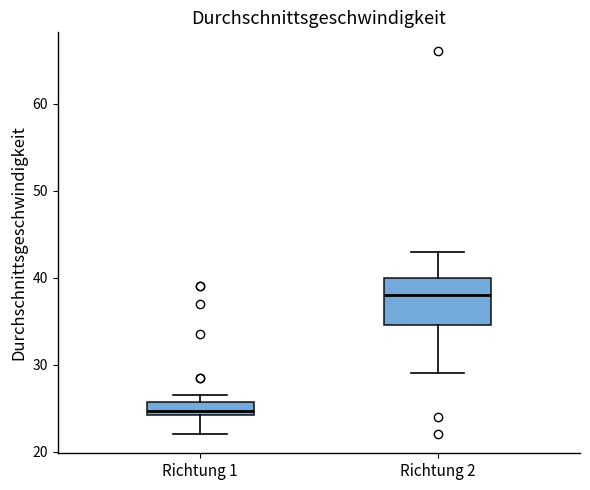

Which box is the tallest, from its lower edge to its upper edge?

Richtung 2